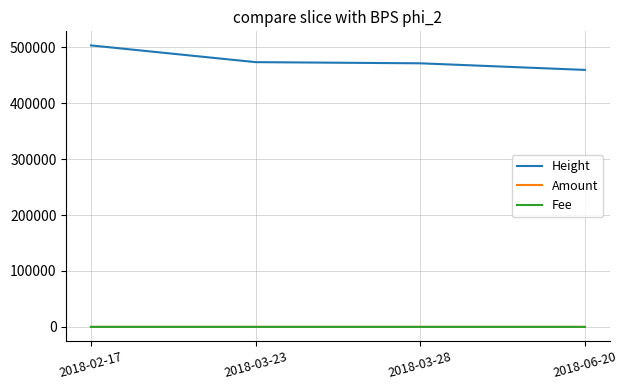

True or false: Height and Fee cross at least once.

False